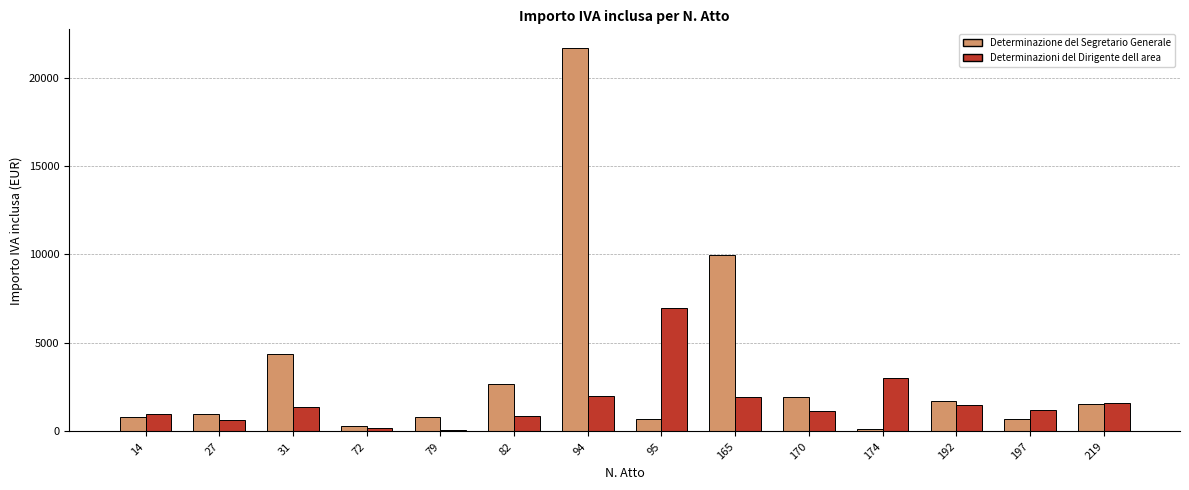

Is it true that Determinazioni del Dirigente dell area equals 61.5 at 79?

True